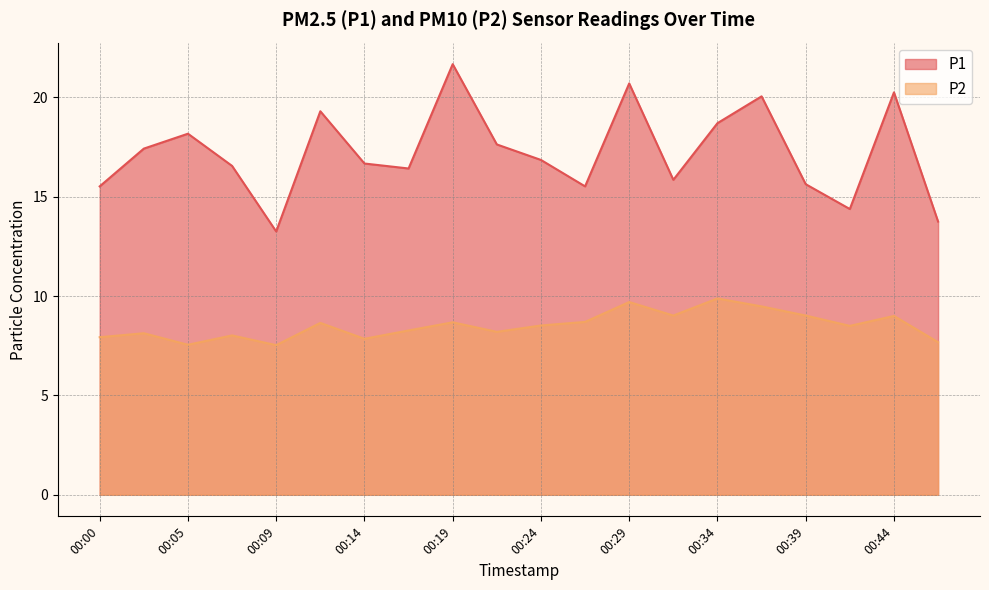

How many values in the P1 series exceed 16?

13